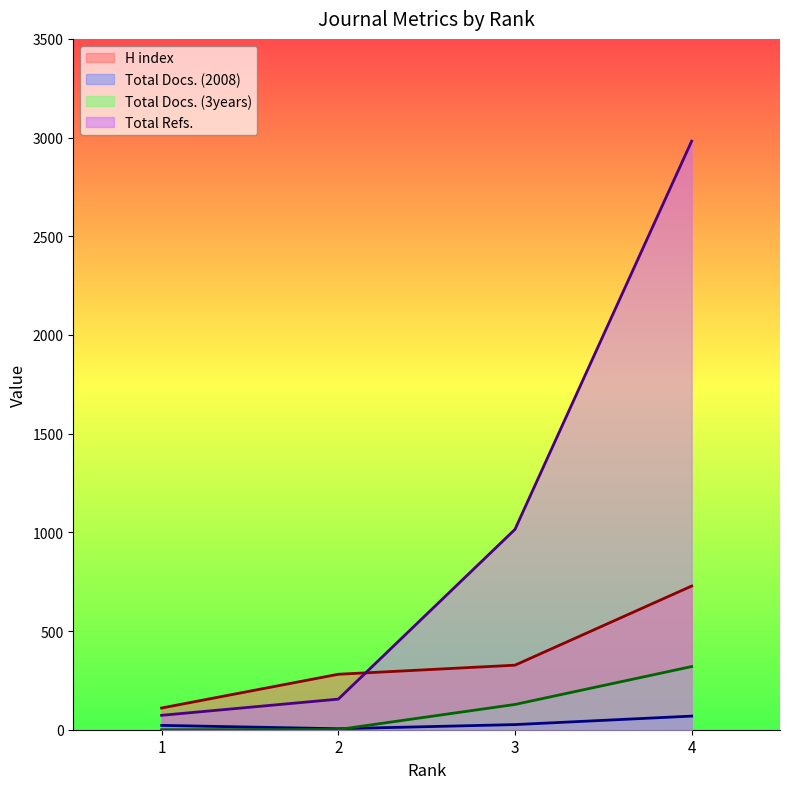

Reading right to left, transcribe all the data shown in this chart.

H index: 4=728	3=327	2=281	1=110
Total Docs. (2008): 4=69	3=26	2=5	1=22
Total Docs. (3years): 4=320	3=128	2=1	1=0
Total Refs.: 4=2982	3=1015	2=155	1=73